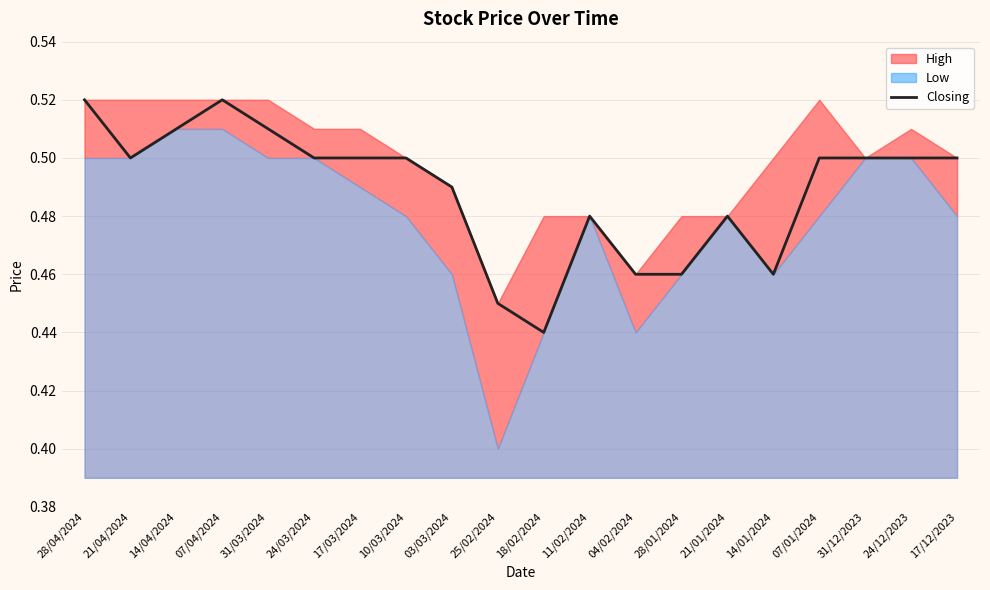

What is the label of the 6th point from the left?

24/03/2024